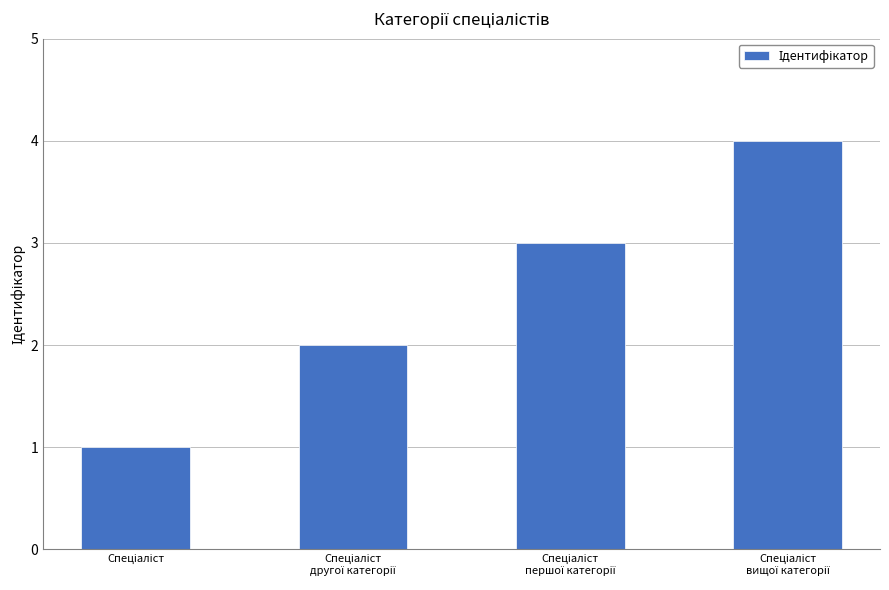

What is the difference between the maximum and minimum values?

3